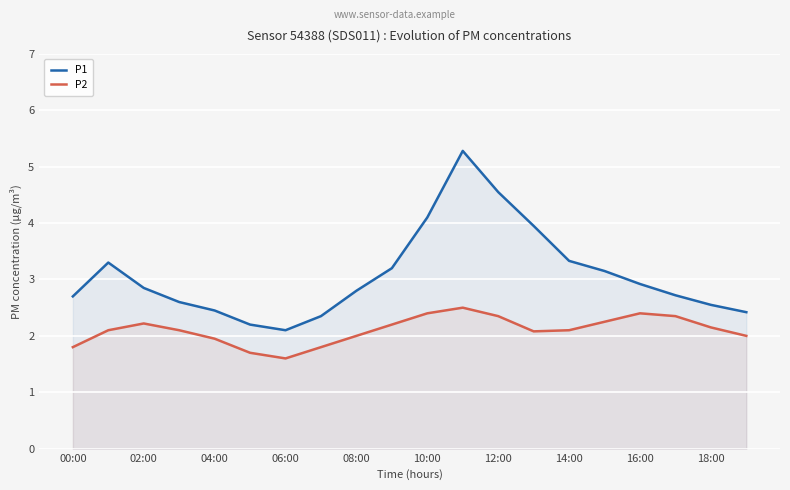

Which series has the largest range (max minus min)?

P1